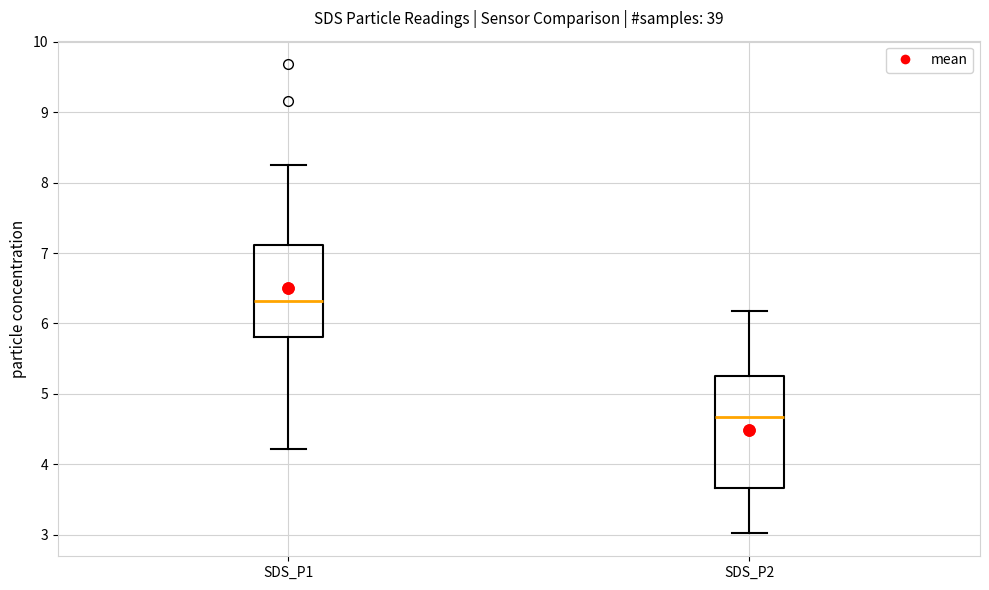

Which box has the lowest median line?

SDS_P2